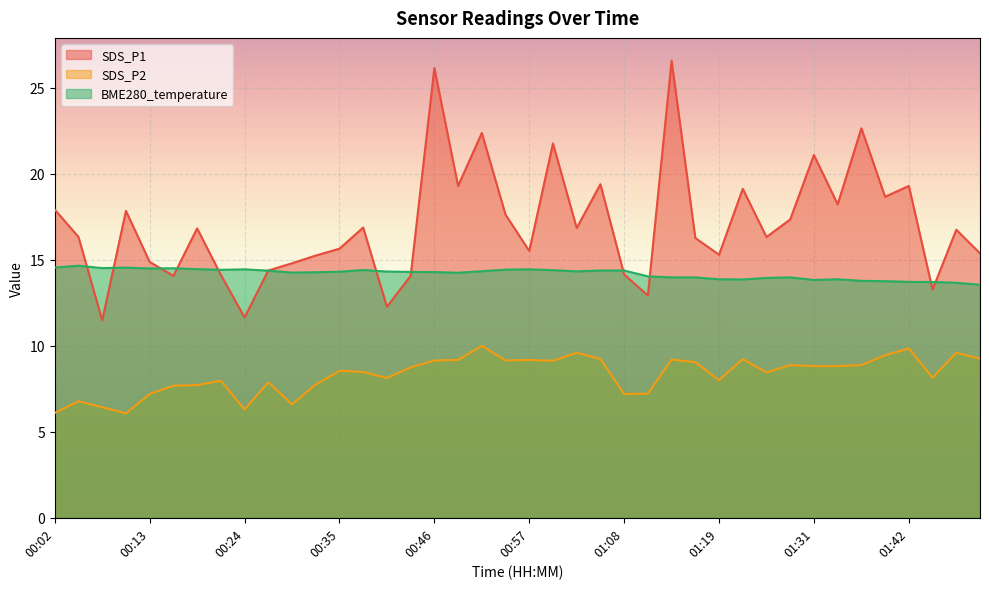

What is the maximum value for BME280_temperature?

14.7